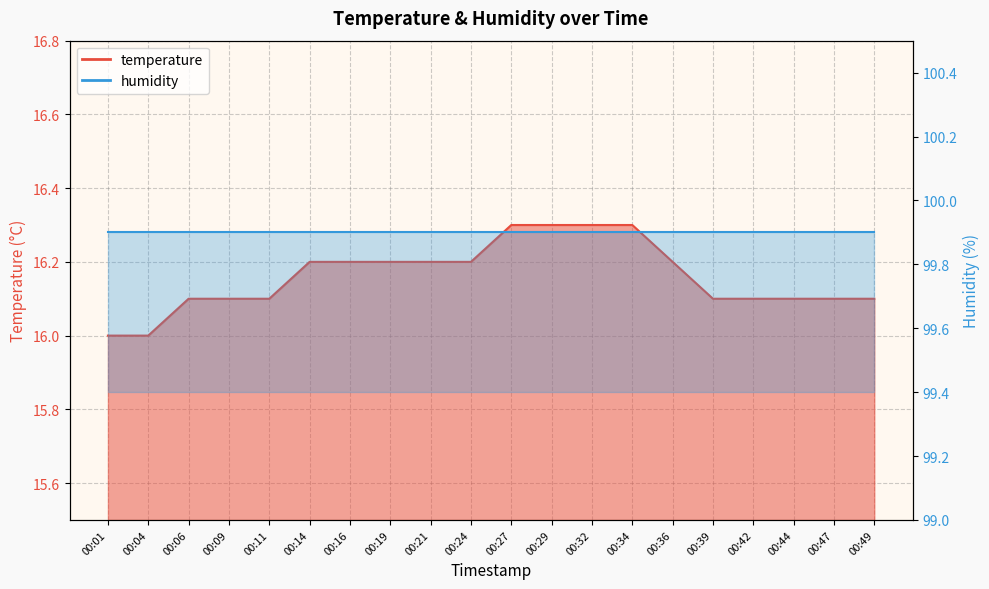

How many data points does each series have?

20